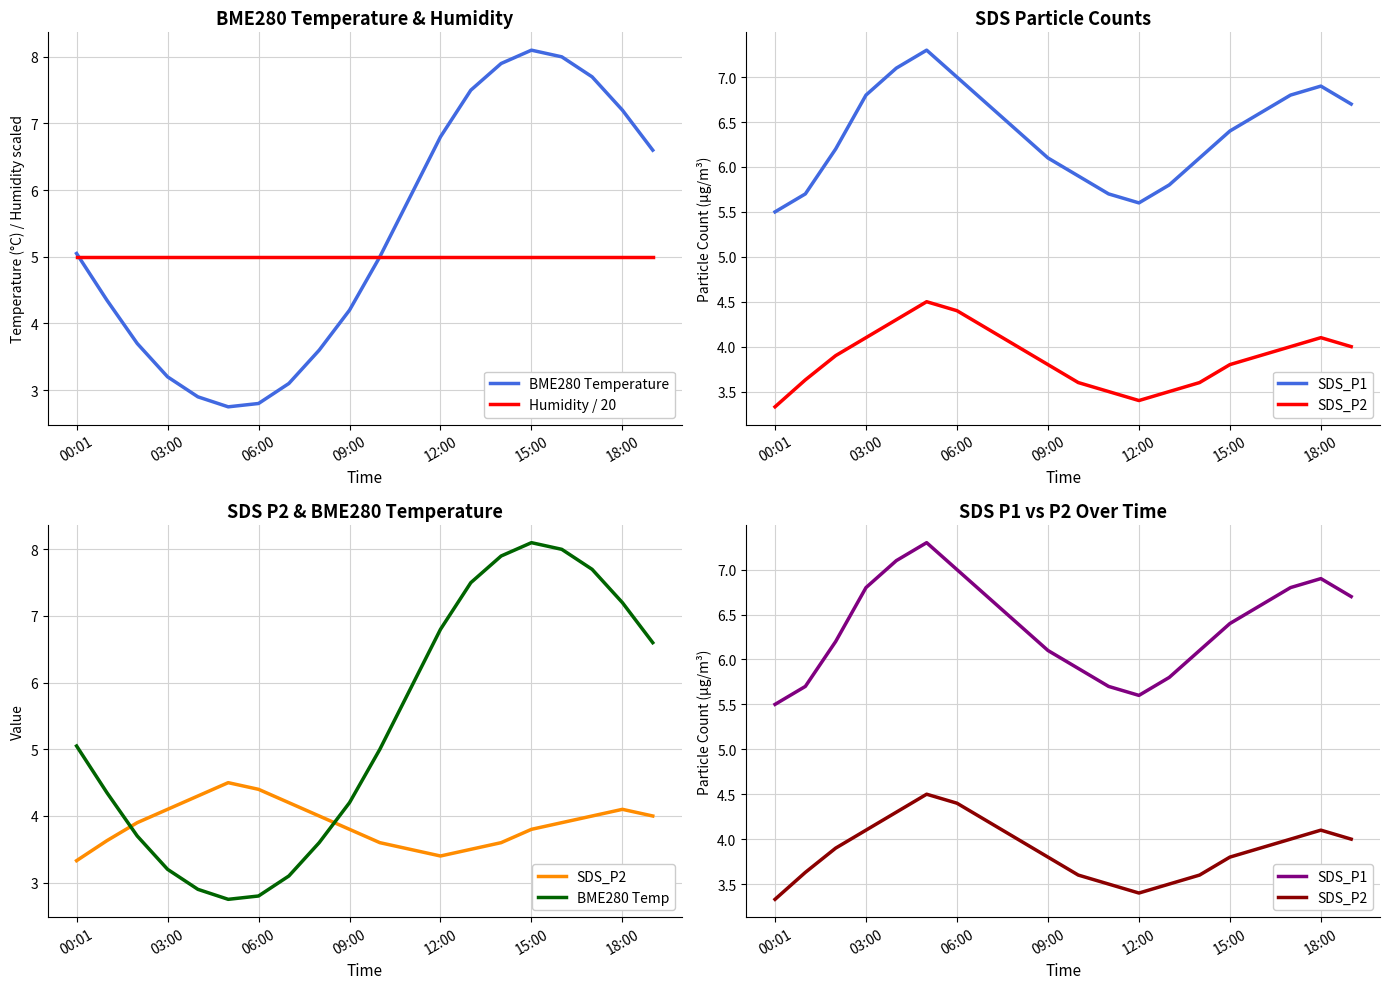

What are all the series names shown in the legend?

BME280 Temperature, Humidity / 20, SDS_P1, SDS_P2, BME280 Temp